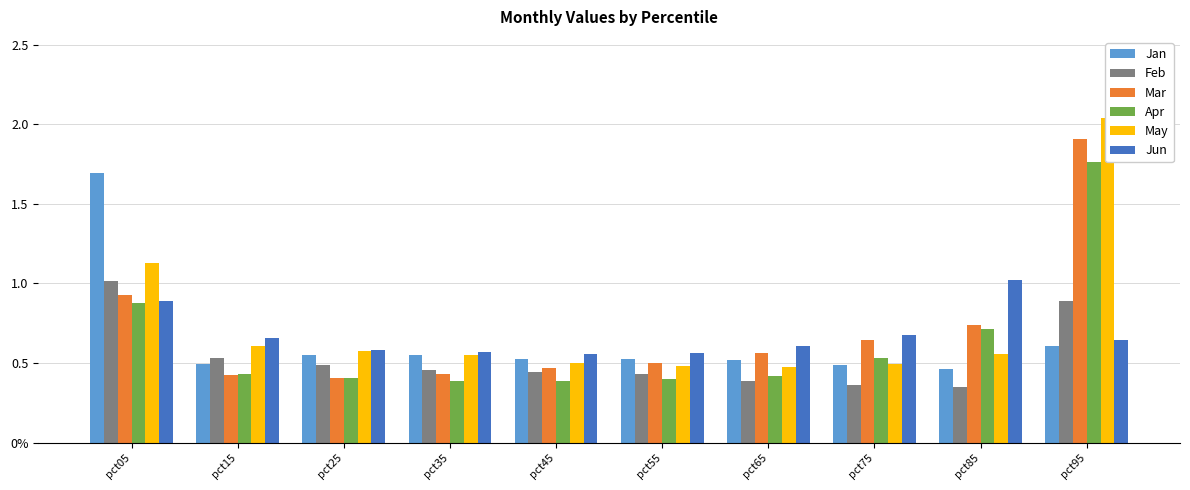

Reading left to right, what are all the values shown in this chart?

Jan: 1.7	0.5	0.5	0.6	0.5	0.5	0.5	0.5	0.5	0.6
Feb: 1.0	0.5	0.5	0.5	0.4	0.4	0.4	0.4	0.3	0.9
Mar: 0.9	0.4	0.4	0.4	0.5	0.5	0.6	0.6	0.7	1.9
Apr: 0.9	0.4	0.4	0.4	0.4	0.4	0.4	0.5	0.7	1.8
May: 1.1	0.6	0.6	0.5	0.5	0.5	0.5	0.5	0.6	2.0
Jun: 0.9	0.7	0.6	0.6	0.6	0.6	0.6	0.7	1.0	0.6